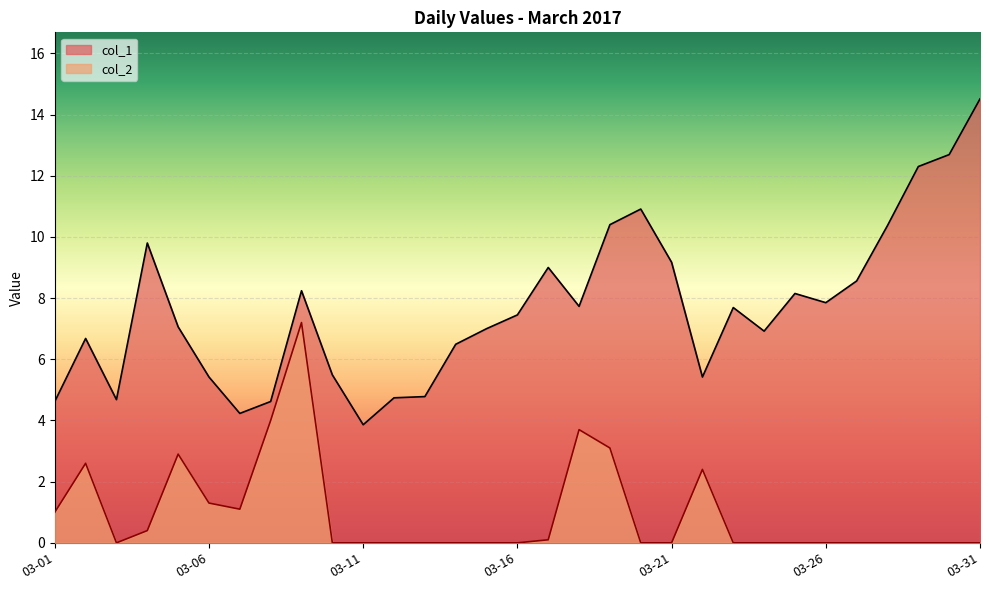

Reading right to left, extract all data points from this chart.

col_1: 14.5	12.7	12.3	10.4	8.6	7.8	8.2	6.9	7.7	5.4	9.2	10.9	10.4	7.7	9.0	7.5	7.0	6.5	4.8	4.7	3.9	5.5	8.2	4.6	4.2	5.4	7.1	9.8	4.7	6.7	4.6
col_2: 0.0	0.0	0.0	0.0	0.0	0.0	0.0	0.0	0.0	2.4	0.0	0.0	3.1	3.7	0.1	0.0	0.0	0.0	0.0	0.0	0.0	0.0	7.2	4.0	1.1	1.3	2.9	0.4	0.0	2.6	1.0